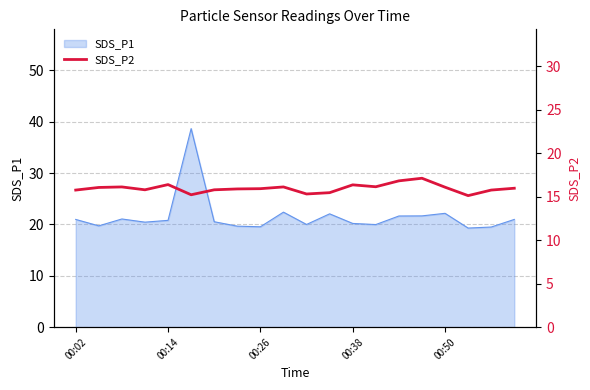

Is it true that SDS_P1 equals 12.0 at 00:26?

False